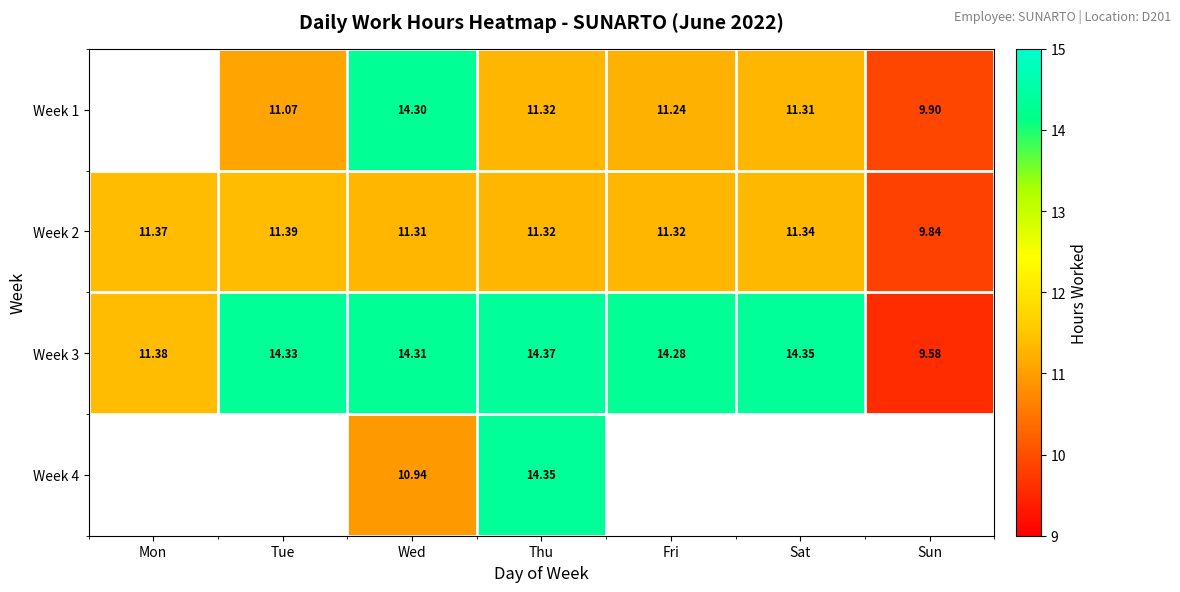

Is the value of Week 2 at Sun greater than the value of Week 3 at Wed?

No